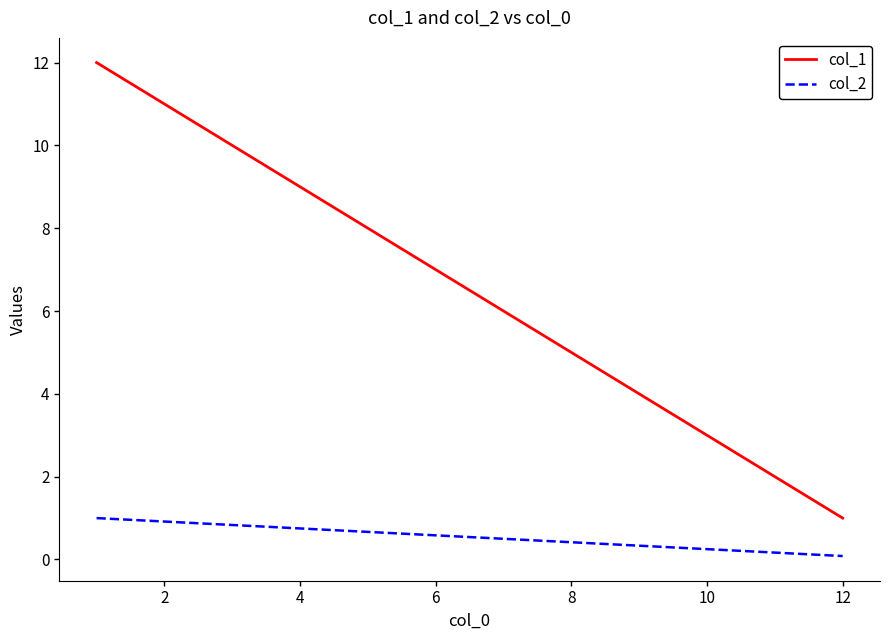

List the series in order of their peak value, highest first.

col_1, col_2